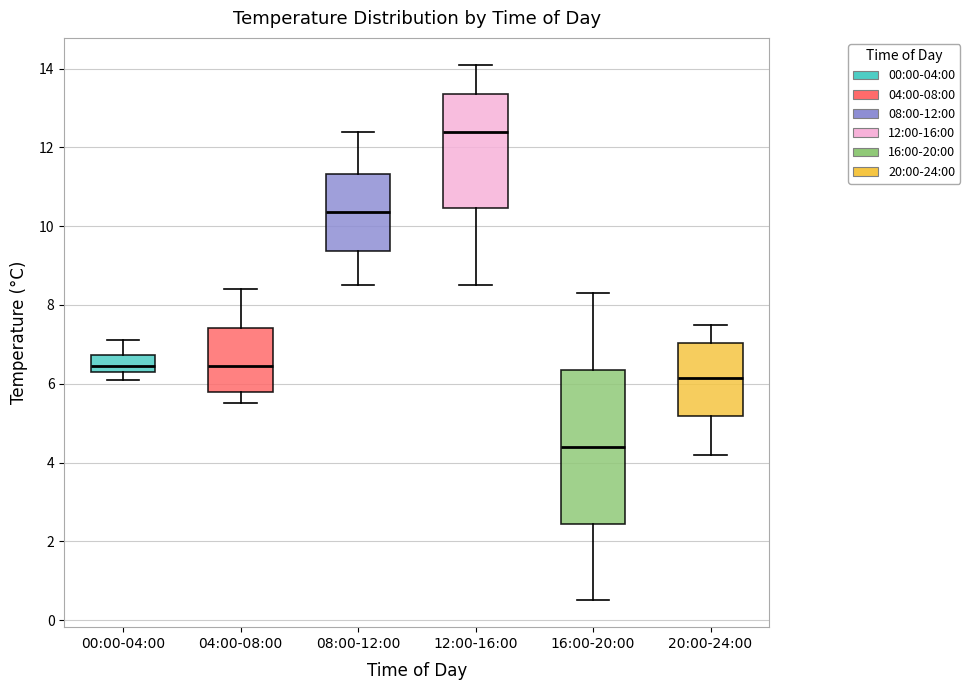

Which box is the tallest, from its lower edge to its upper edge?

16:00-20:00